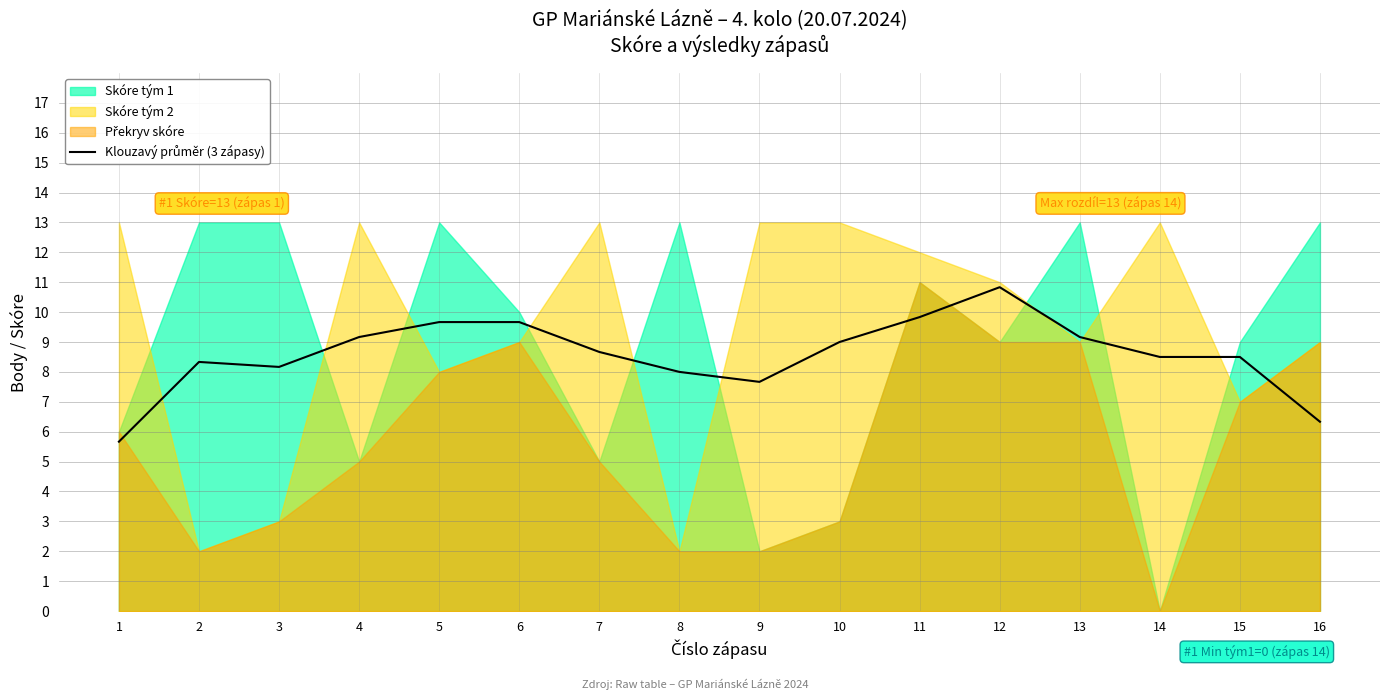

Does the chart have visible grid lines?

Yes